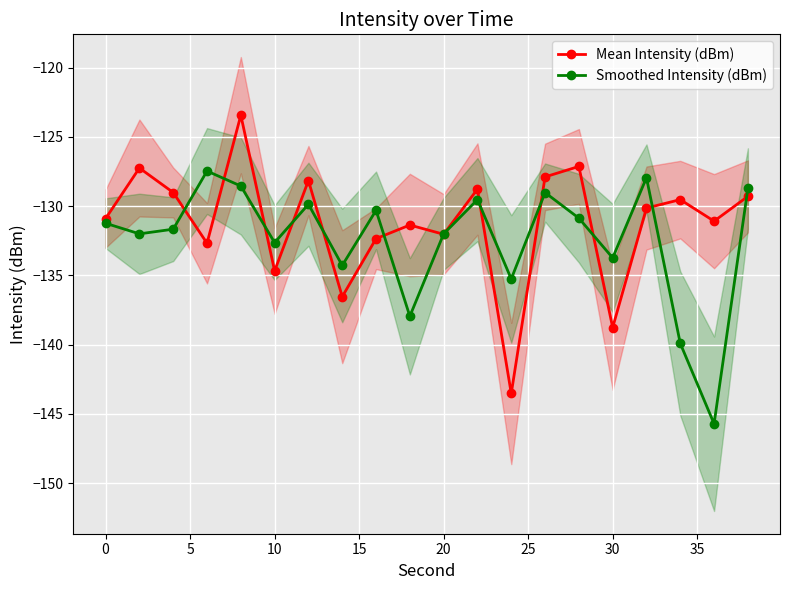

How many categories are shown in the chart?

20